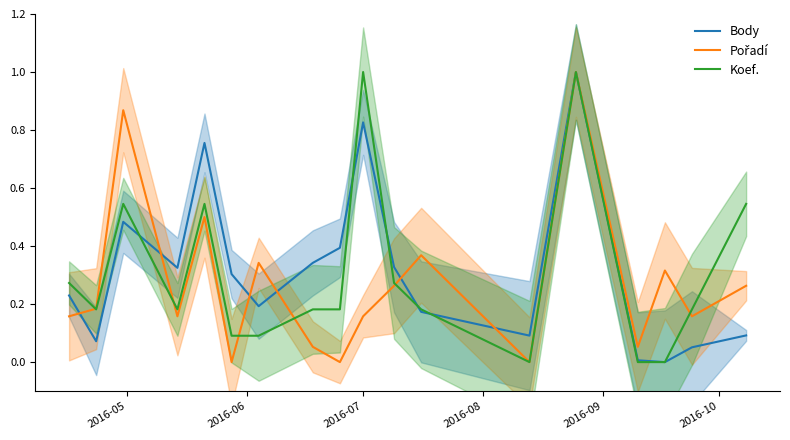

How many interior local peaks does the Koef. series have?

4